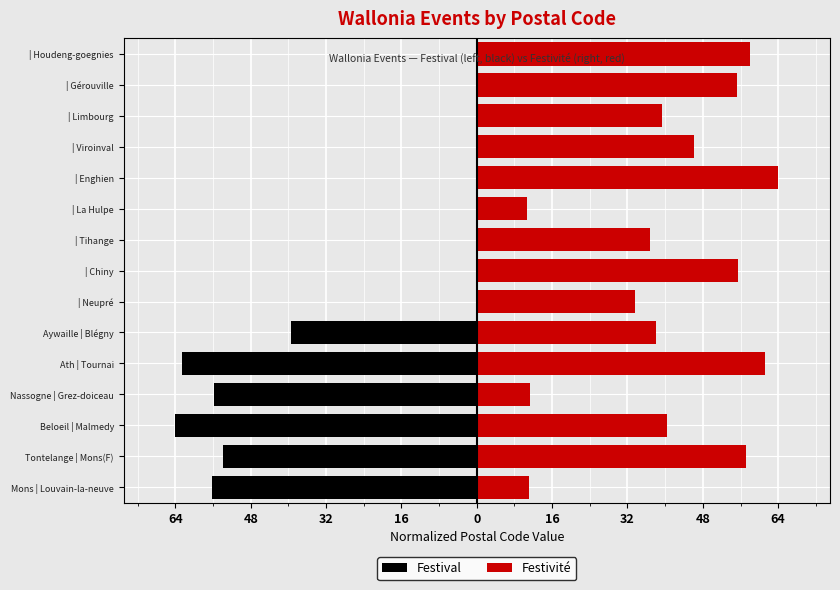

What is the sum of the Festivité values at | Gérouville and | Houdeng-goegnies?

113.2